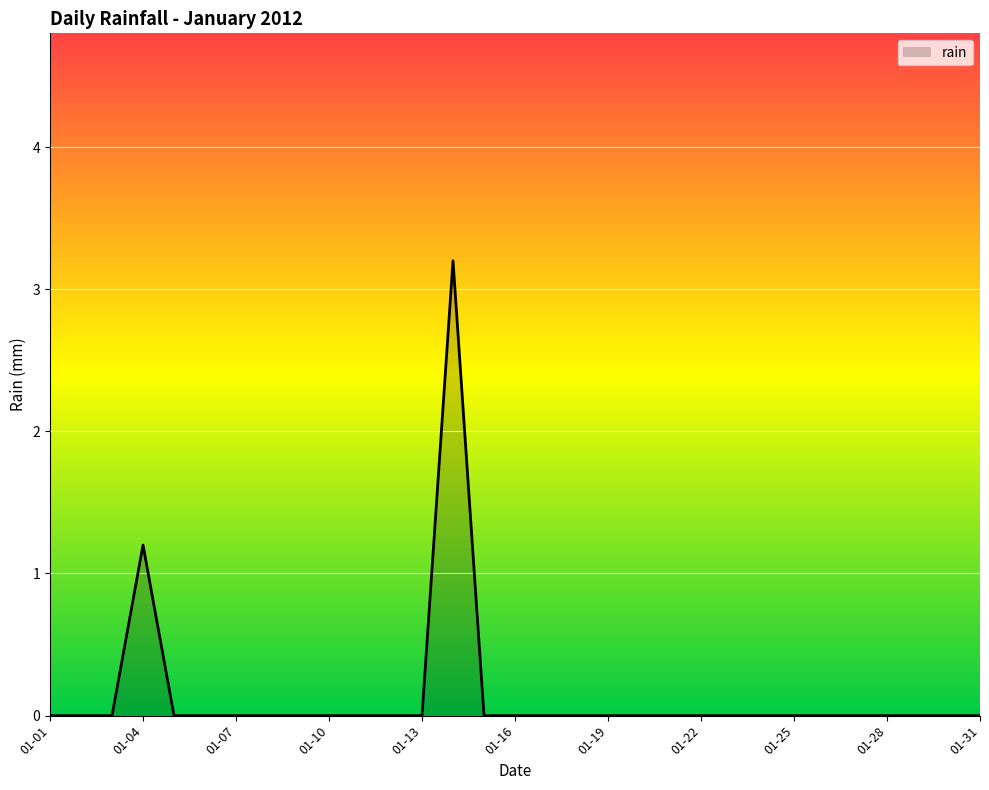

What is the greatest value displayed?

3.2